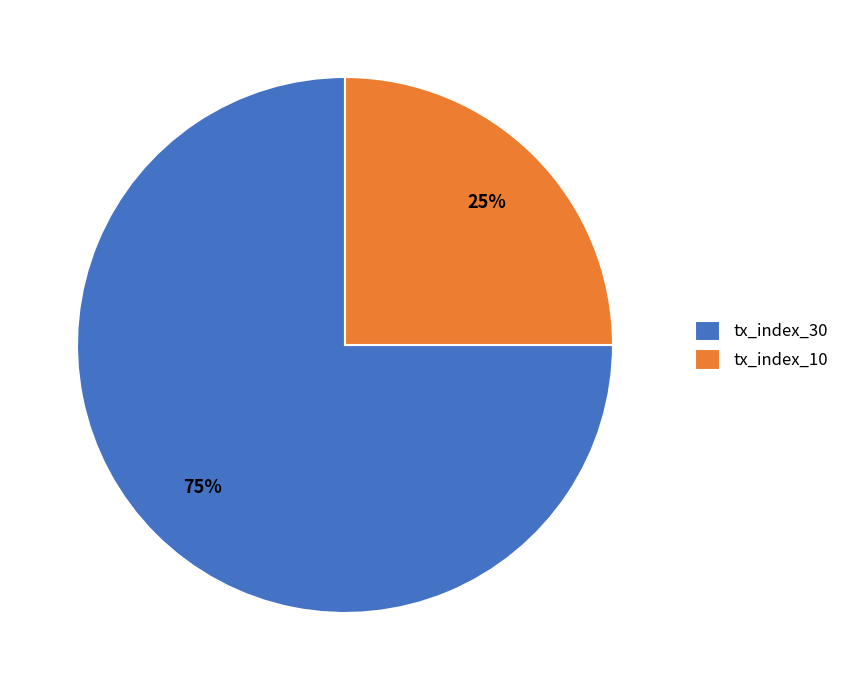

Does tx_index_10 represent more than half of the total?

No